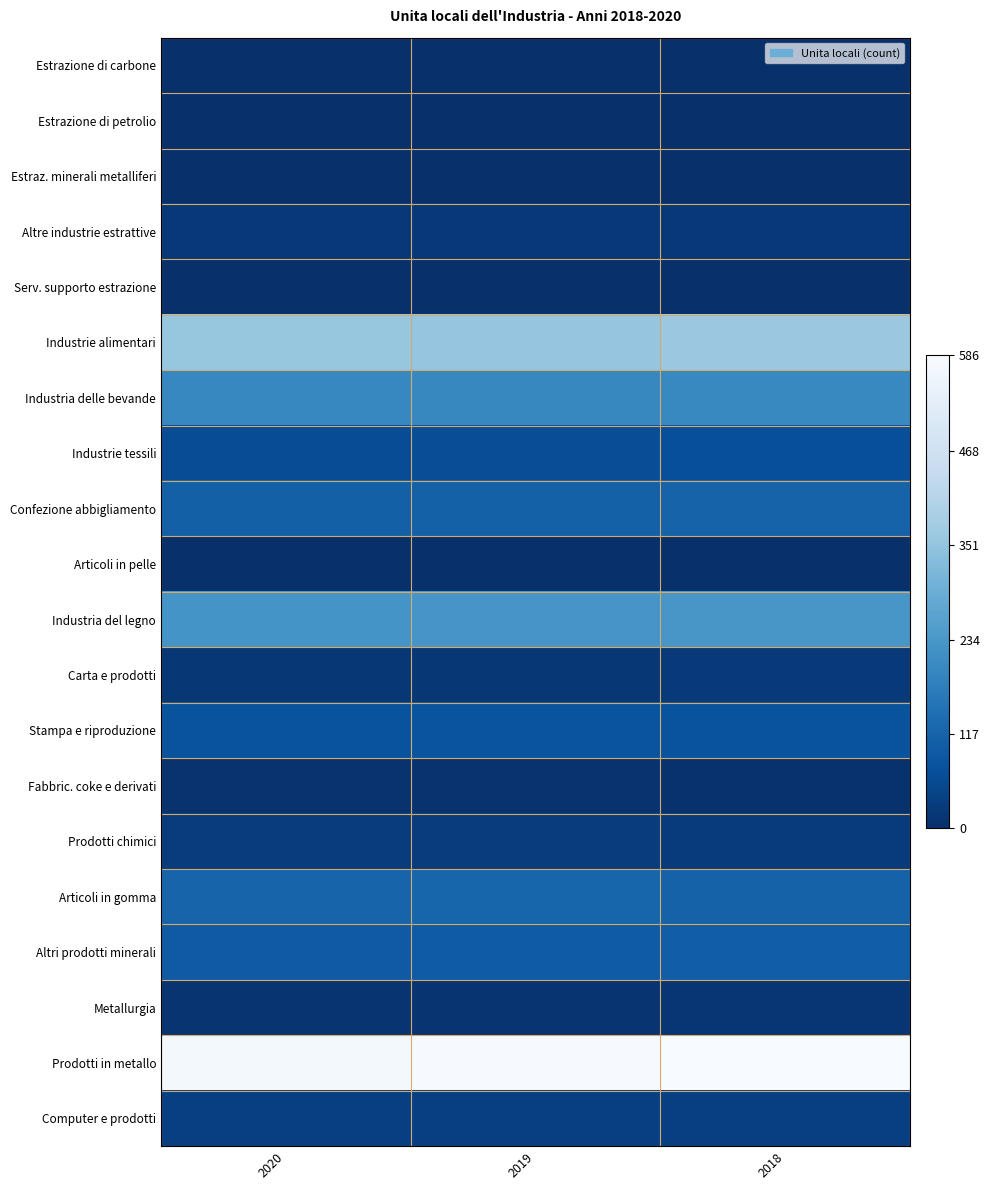

Rank the series by their maximum value, from highest to lowest.

Prodotti in metallo, Industrie alimentari, Industria del legno, Industria delle bevande, Articoli in gomma, Confezione abbigliamento, Altri prodotti minerali, Stampa e riproduzione, Industrie tessili, Computer e prodotti, Prodotti chimici, Carta e prodotti, Altre industrie estrattive, Metallurgia, Fabbric. coke e derivati, Articoli in pelle, Estrazione di carbone, Serv. supporto estrazione, Estrazione di petrolio, Estraz. minerali metalliferi